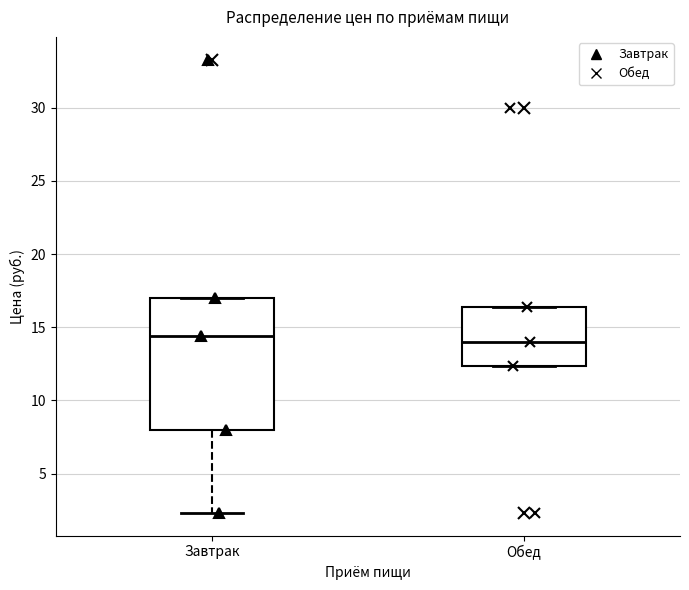

Which box is the tallest, from its lower edge to its upper edge?

Завтрак